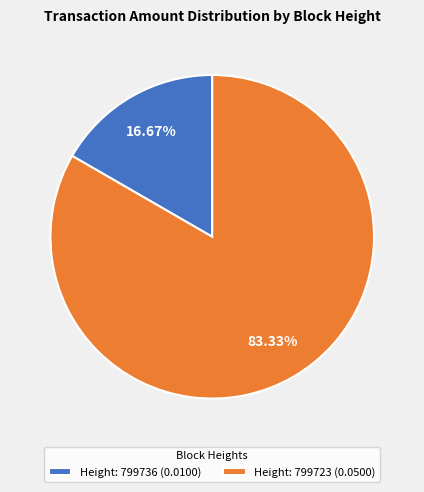

Which category has the smallest portion of the pie?

Height: 799736 (0.0100)